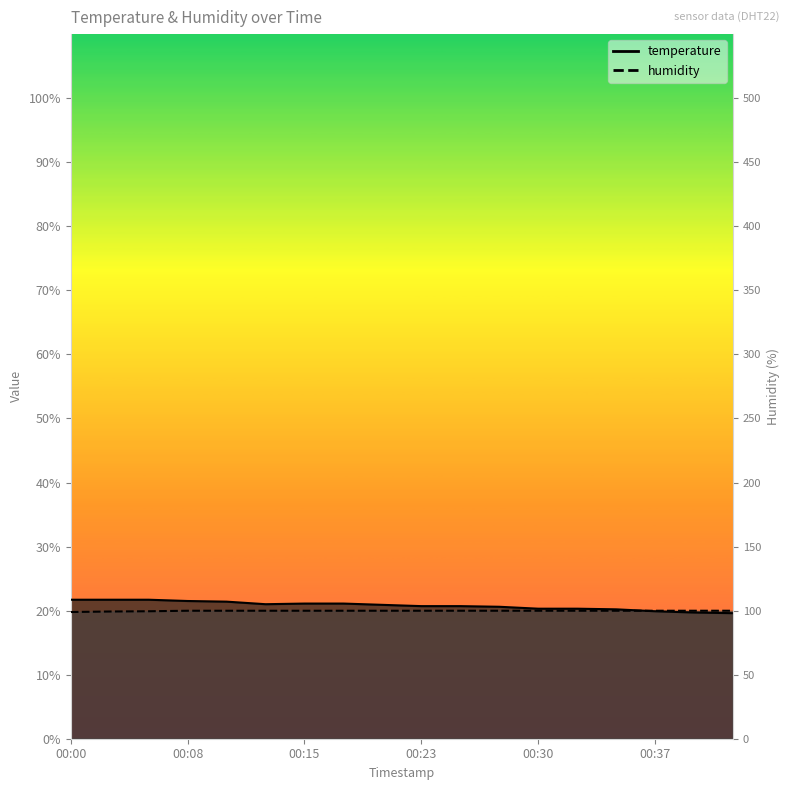

The value of temperature at 00:37 is 19.9. True or false?

True